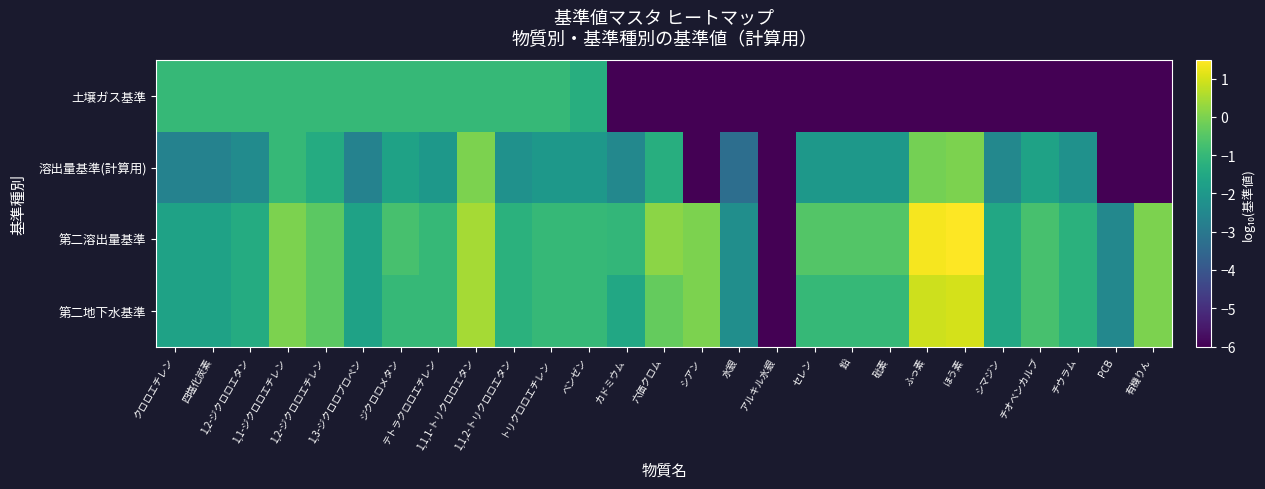

What is the greatest value displayed?

1.5